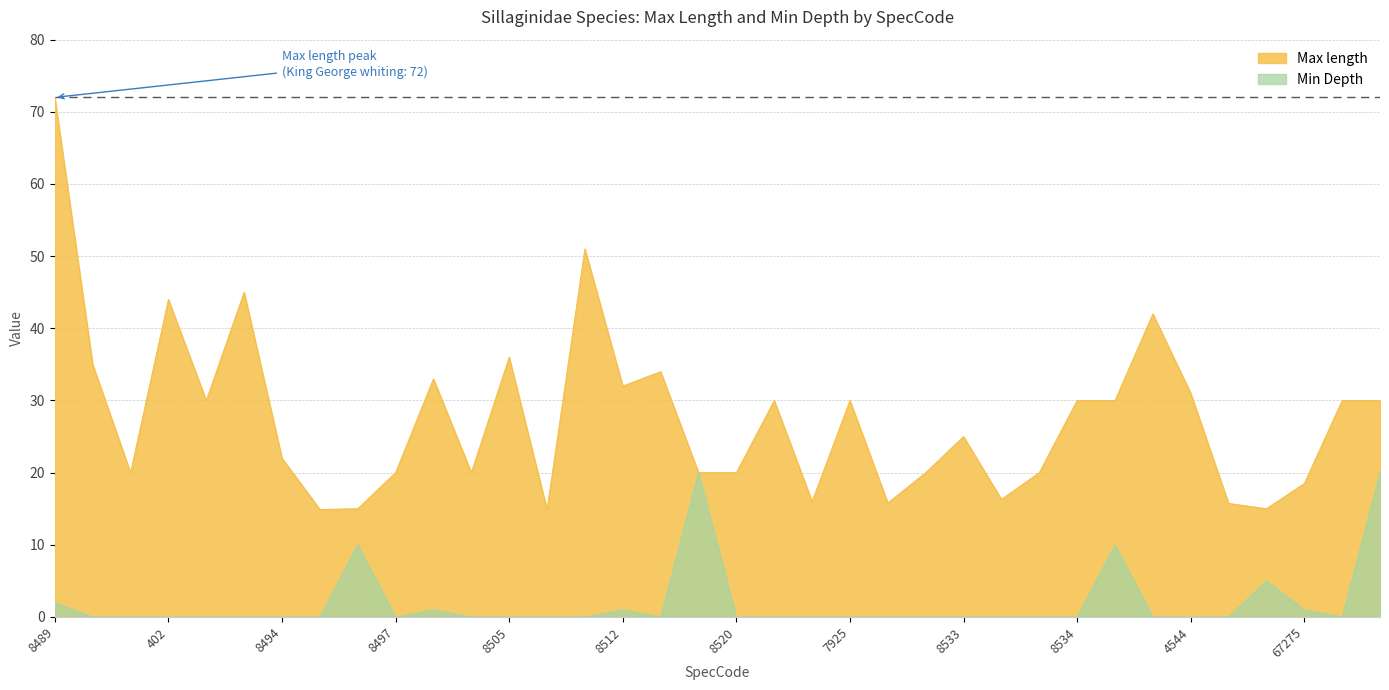

The Max length series shows 34.0 at 8517. True or false?

True